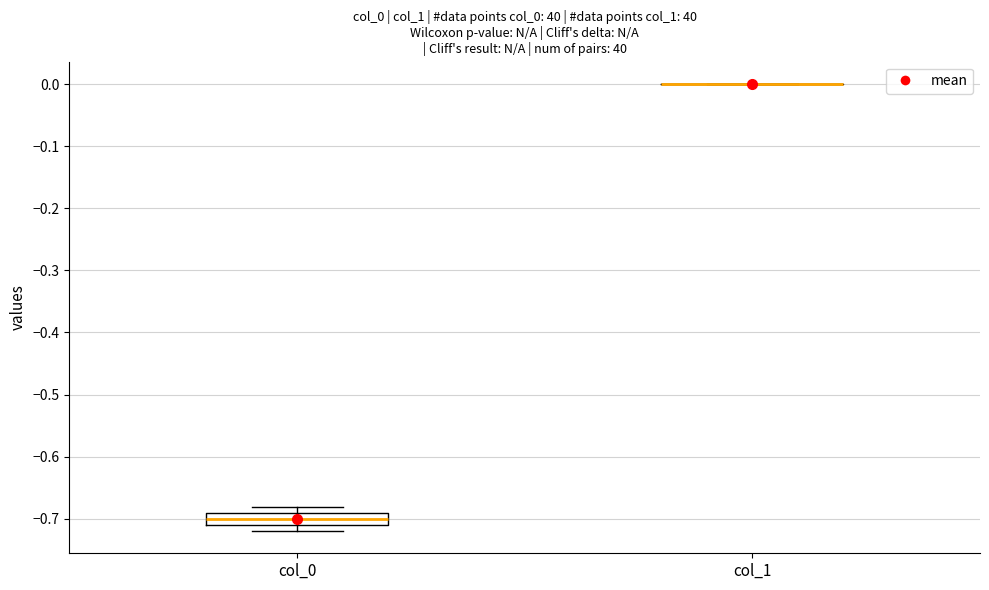

Reading left to right, transcribe this box plot: for each box, give where its median line is, the range the box spans, and where its two whiskers end, as read against the y-axis. The values are not printed on the chart, so give them approximately, as read against the axis.

col_0: median -0.70, box -0.71 to -0.69, whiskers -0.72 to -0.68
col_1: box collapsed to a line at 0.00, whiskers 0.00 to 0.00